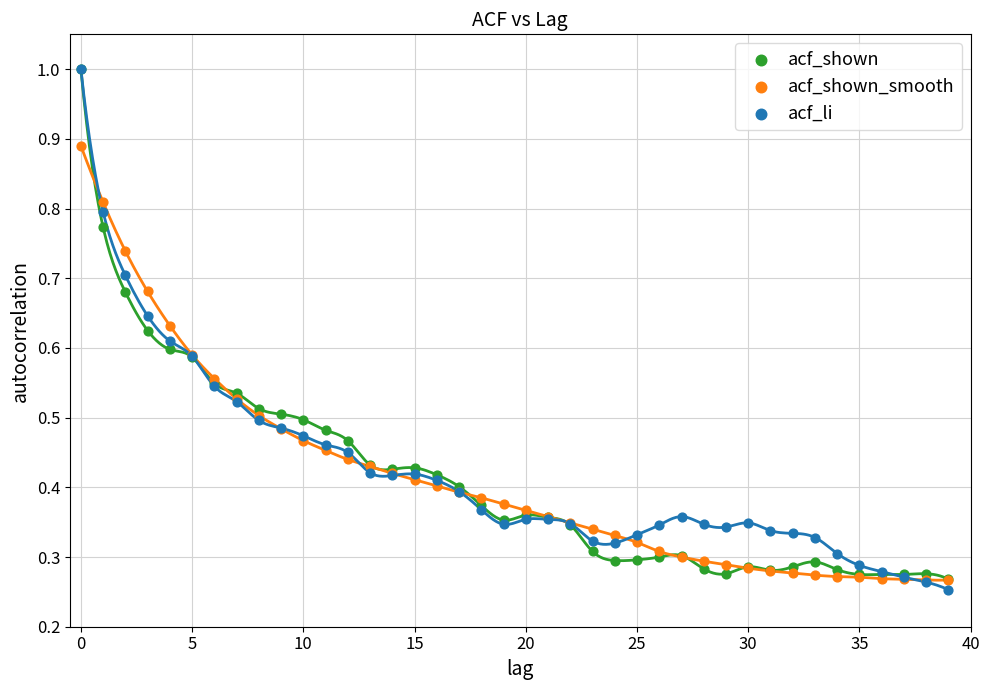

Which series reaches the minimum Y coordinate?

acf_li